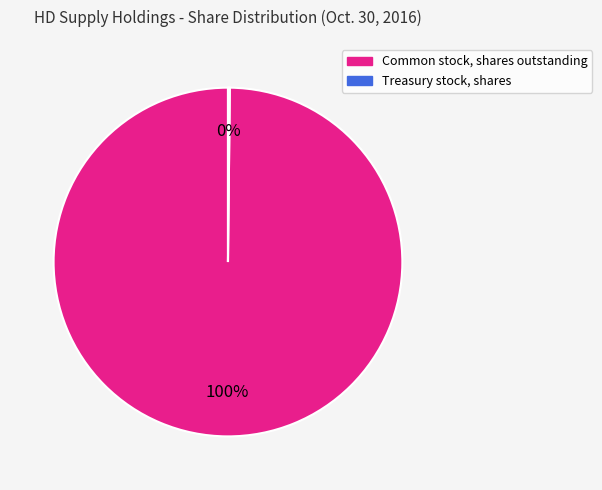

True or false: Common stock, shares outstanding accounts for 100% of the total.

True